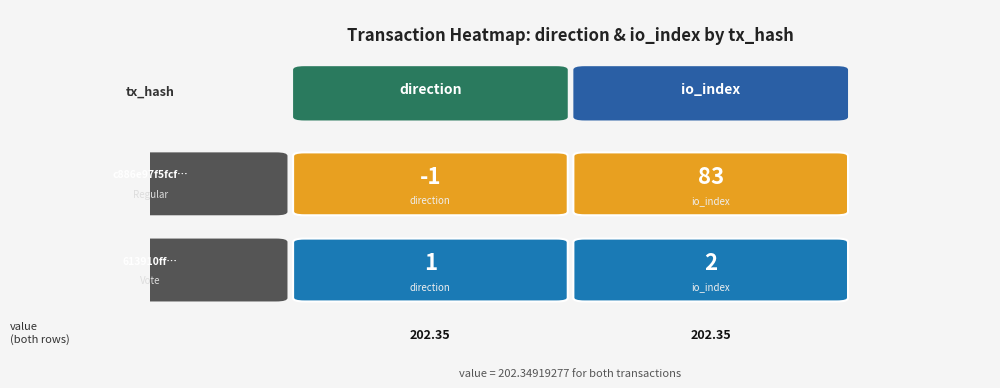

Reading left to right, what are all the values shown in this chart?

c886e97f5fcf1212c35bd93151a3443c23e7cfb: direction=-1	io_index=83
613910ff556f9c446a09736160638a9036b7ab0: direction=1	io_index=2